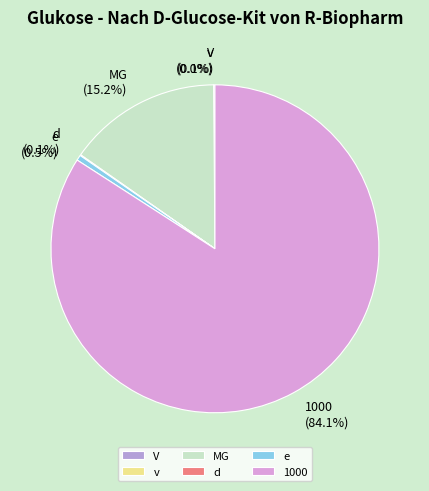

Does any single category account for the majority?

Yes